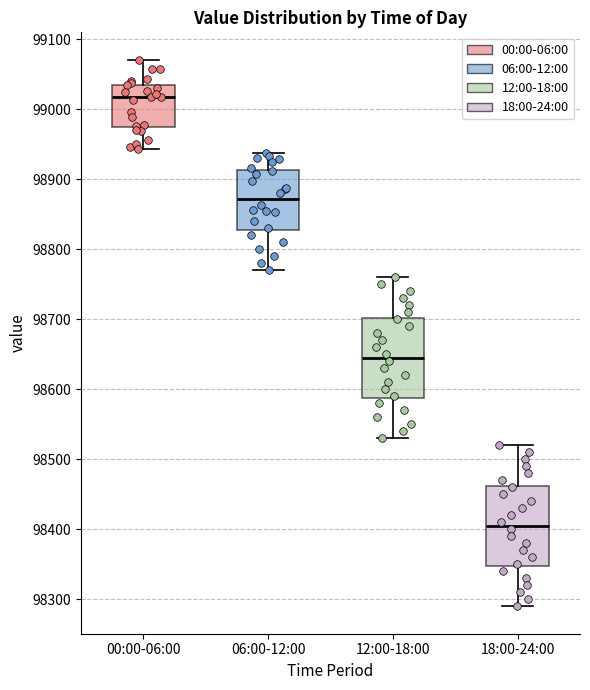

Which box has the highest median line?

00:00-06:00